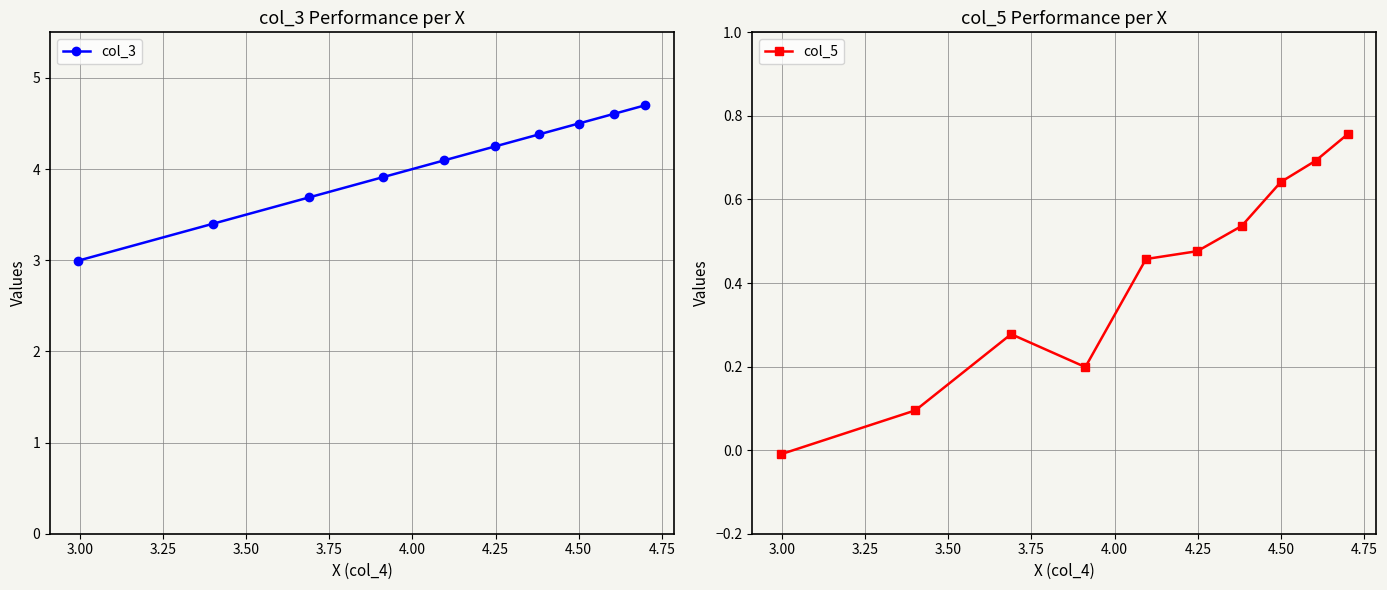

True or false: col_3 has more than 1 points higher than both neighbors.

False